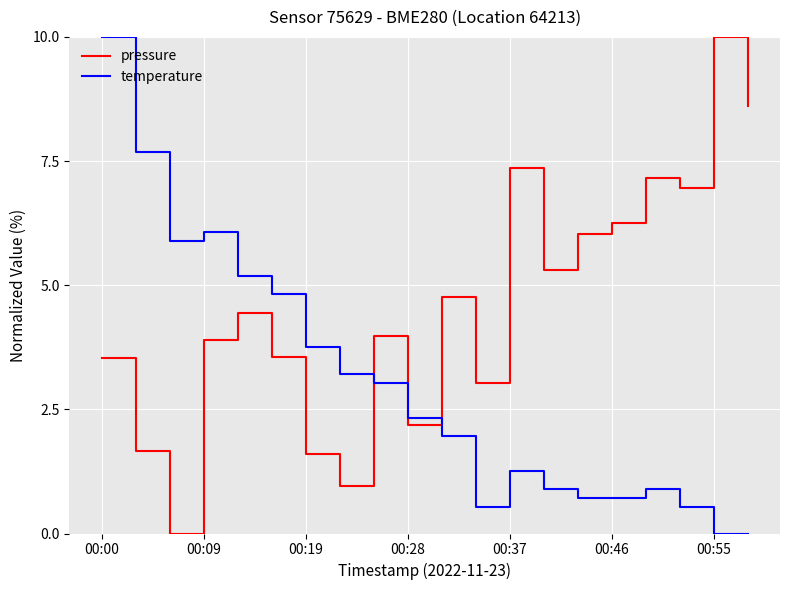

Rank the series by their average value, from lowest to highest.

temperature, pressure